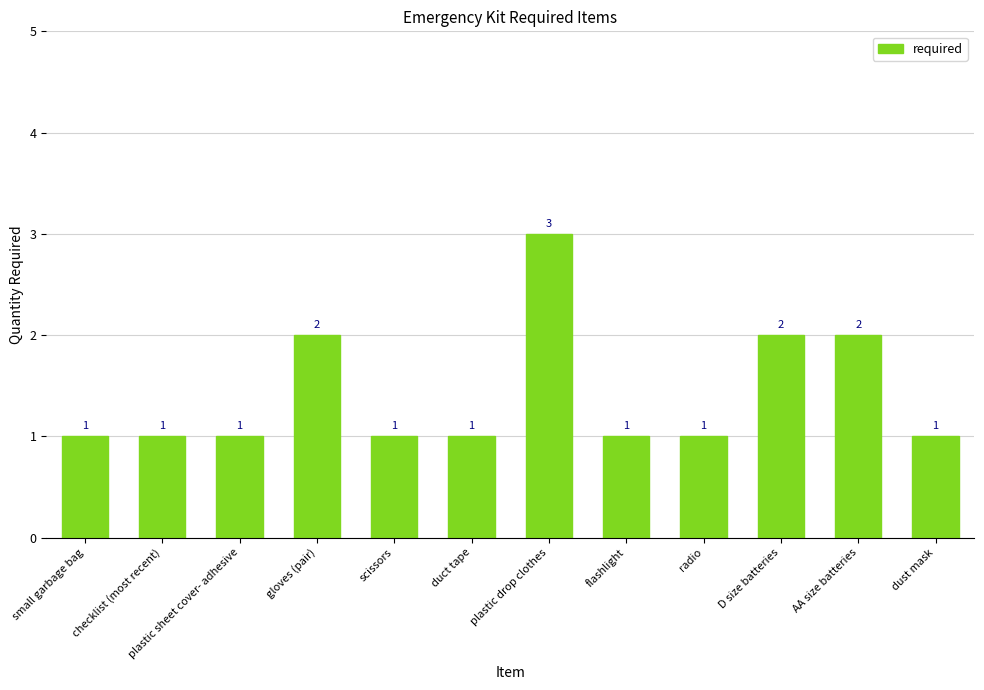

Which label corresponds to the largest value in the chart?

plastic drop clothes